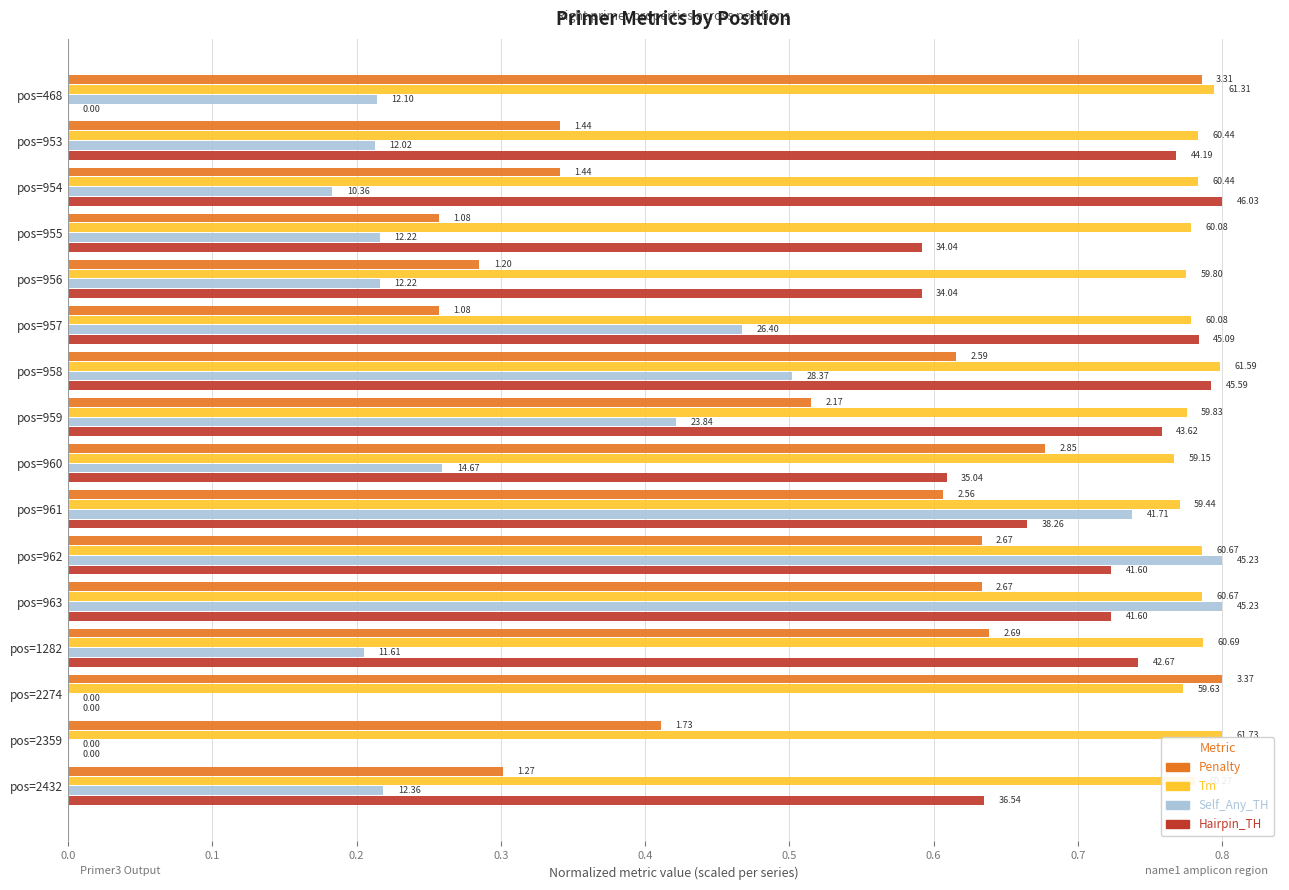

What are all the series names shown in the legend?

Penalty, Tm, Self_Any_TH, Hairpin_TH